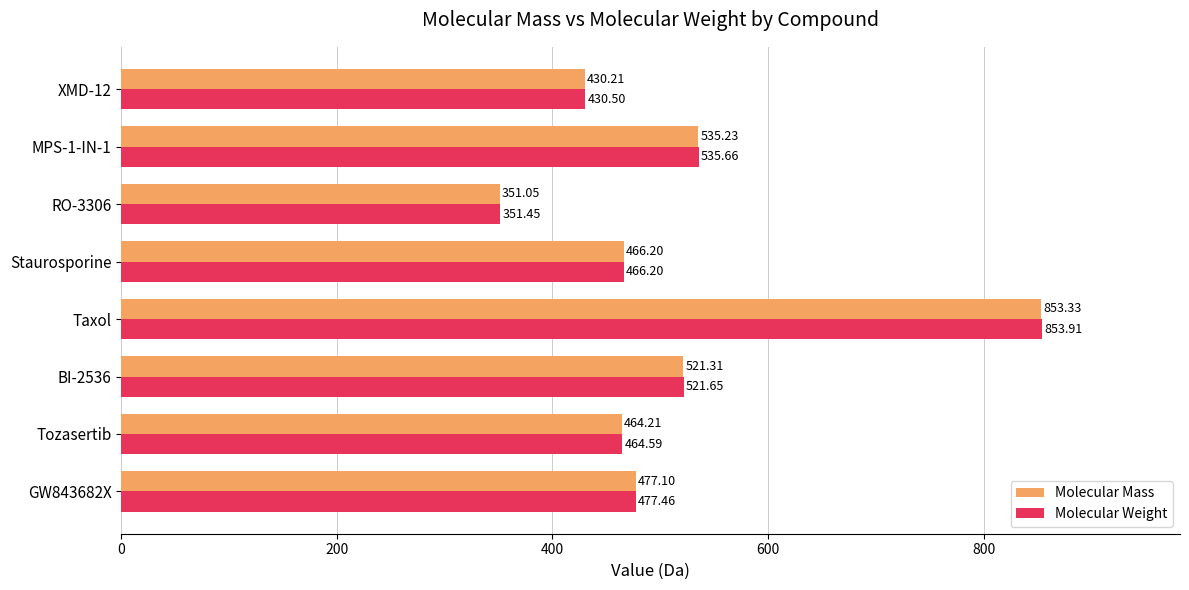

What is the total value across all series at Tozasertib?

928.8